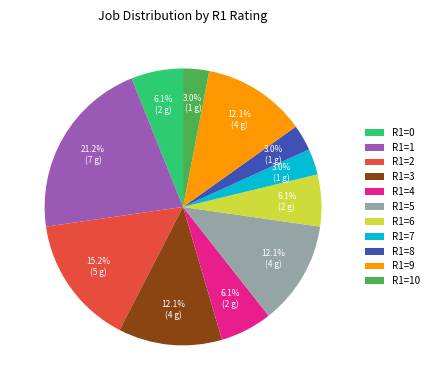

Does R1=6 represent more than half of the total?

No